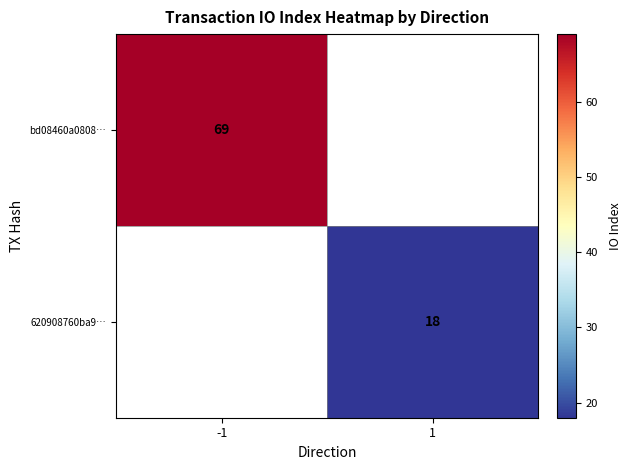

How many series are shown in this chart?

2